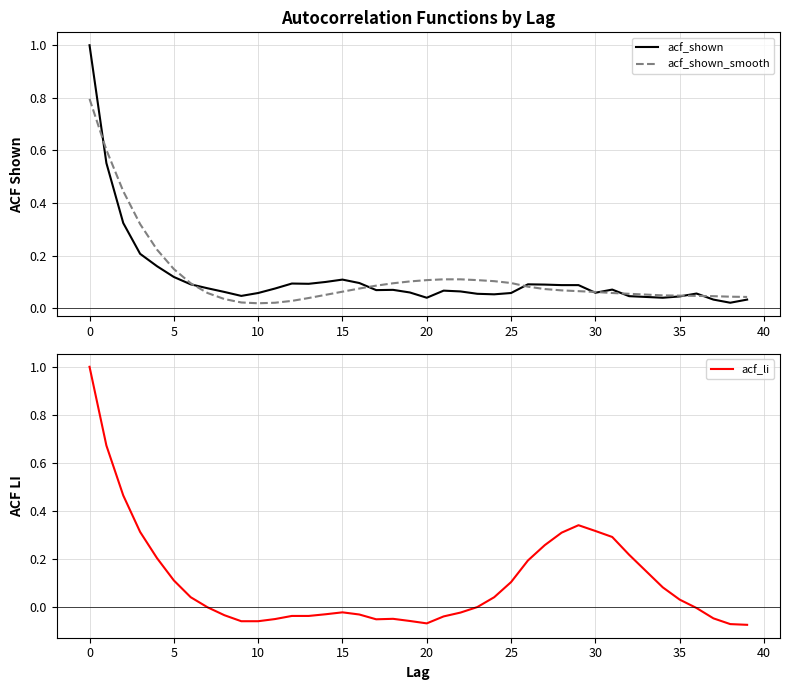

Reading left to right, list all the values displayed in this chart.

acf_shown: 1.0	0.6	0.3	0.2	0.2	0.1	0.1	0.1	0.1	0.0	0.1	0.1	0.1	0.1	0.1	0.1	0.1	0.1	0.1	0.1	0.0	0.1	0.1	0.1	0.1	0.1	0.1	0.1	0.1	0.1	0.1	0.1	0.0	0.0	0.0	0.0	0.1	0.0	0.0	0.0
acf_shown_smooth: 0.8	0.6	0.4	0.3	0.2	0.1	0.1	0.1	0.0	0.0	0.0	0.0	0.0	0.0	0.1	0.1	0.1	0.1	0.1	0.1	0.1	0.1	0.1	0.1	0.1	0.1	0.1	0.1	0.1	0.1	0.1	0.1	0.1	0.1	0.0	0.0	0.0	0.0	0.0	0.0
acf_li: 1.0	0.7	0.5	0.3	0.2	0.1	0.0	-0.0	-0.0	-0.1	-0.1	-0.1	-0.0	-0.0	-0.0	-0.0	-0.0	-0.1	-0.1	-0.1	-0.1	-0.0	-0.0	-0.0	0.0	0.1	0.2	0.3	0.3	0.3	0.3	0.3	0.2	0.1	0.1	0.0	-0.0	-0.0	-0.1	-0.1